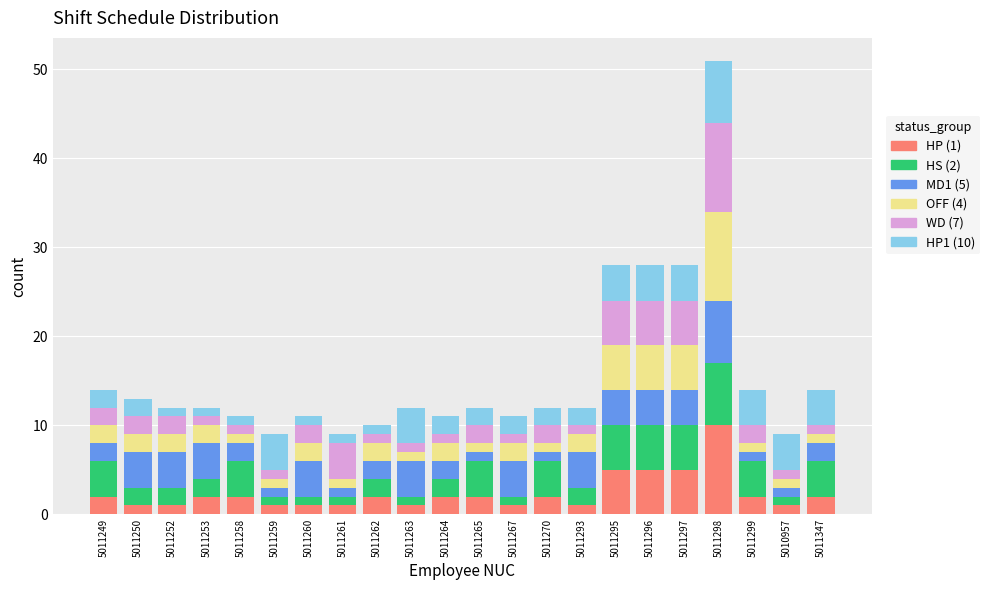

Is it true that HP (1) equals 10 at 5011298?

True